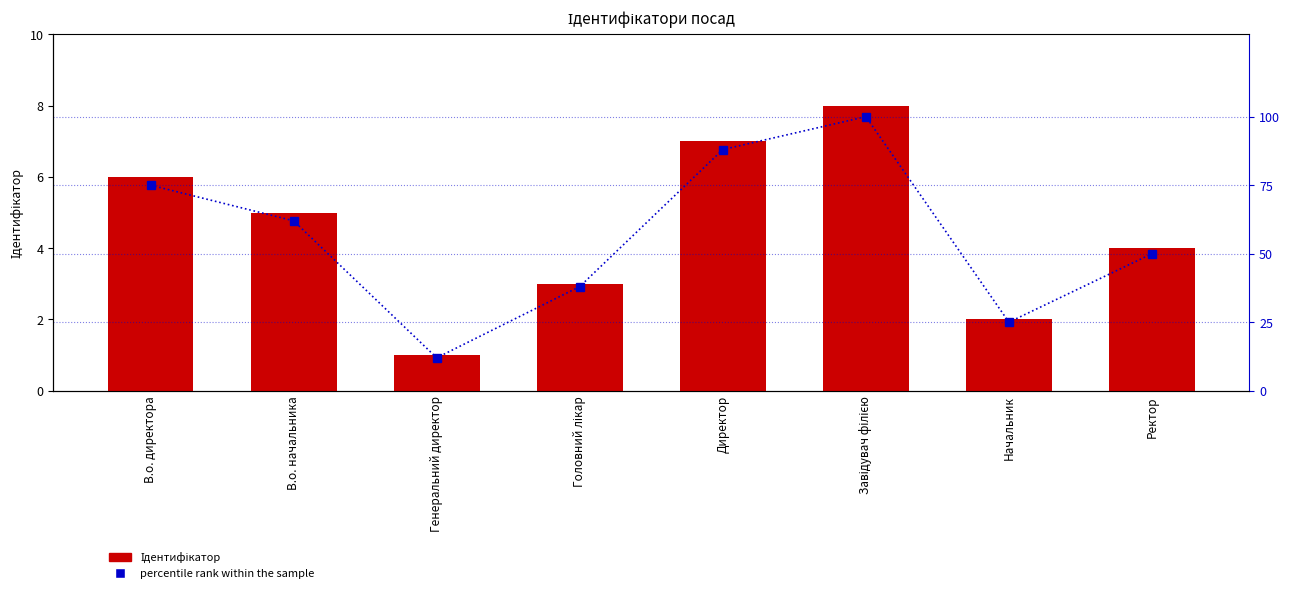

What is the value of the percentile rank within the sample bar at the 3rd from the left?

12